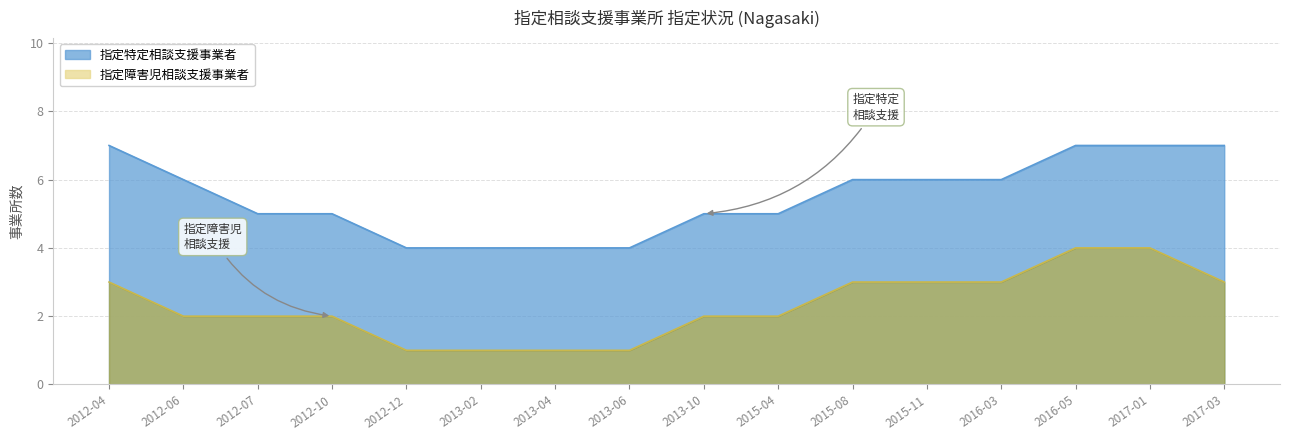

Is the value of 指定特定相談支援事業者 at 2015-04 greater than the value of 指定障害児相談支援事業者 at 2017-01?

Yes